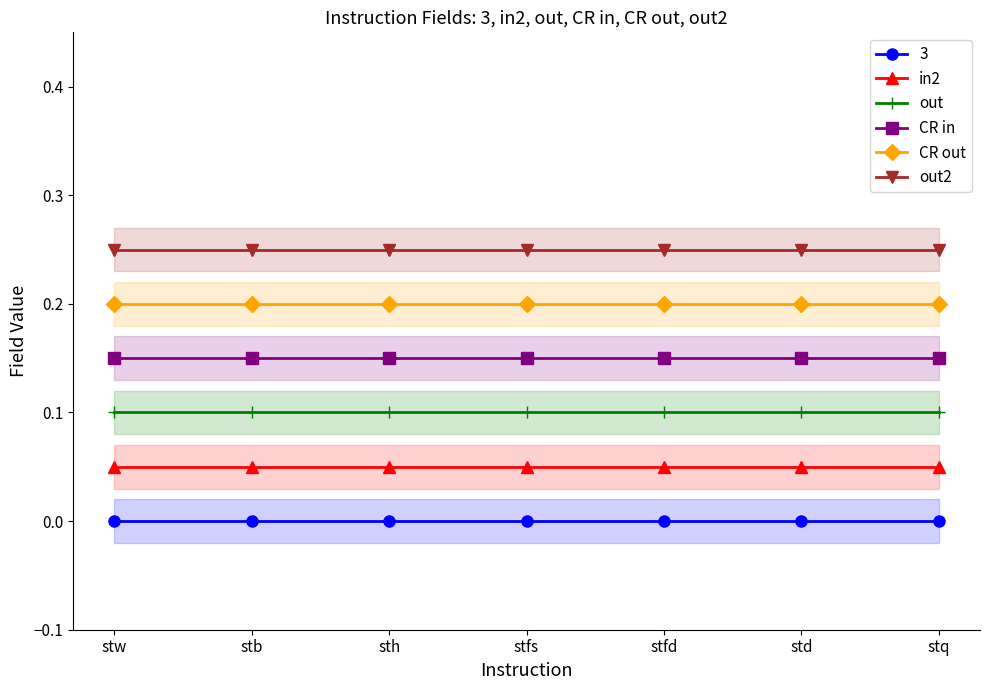

What is the maximum value shown in the chart?

0.2